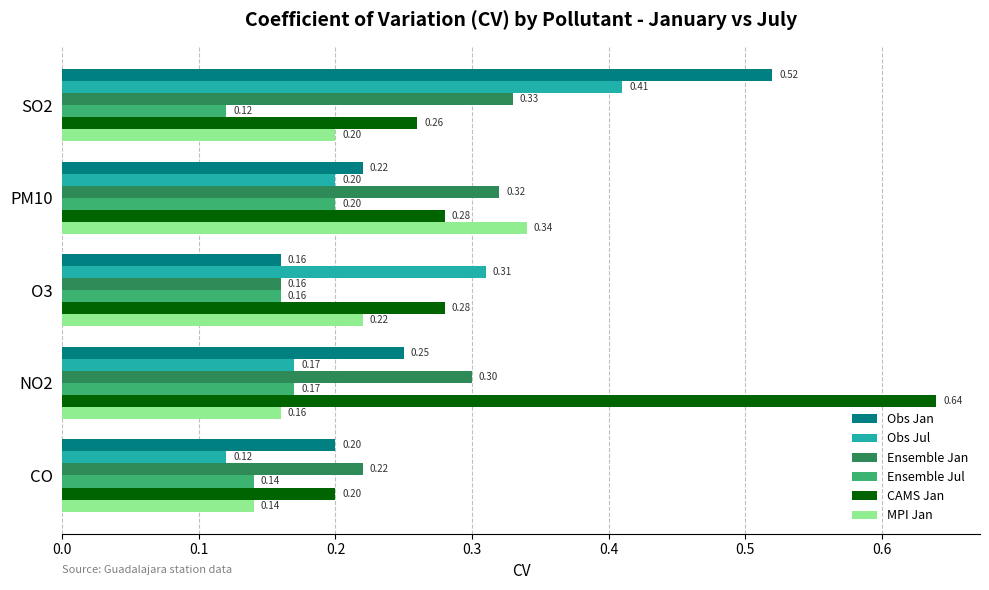

Where is Obs Jul nearest to the value 0?

CO